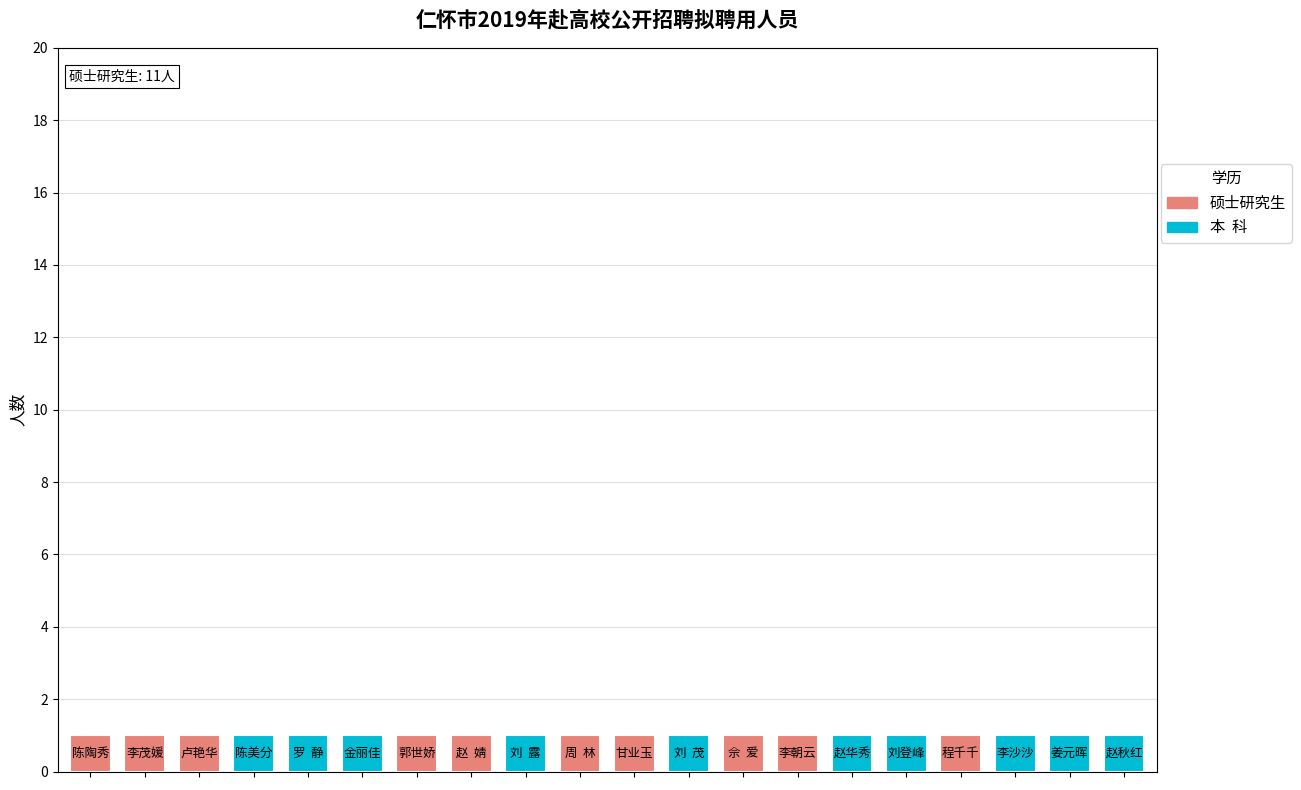

What is the total value across all series at 李朝云?

1